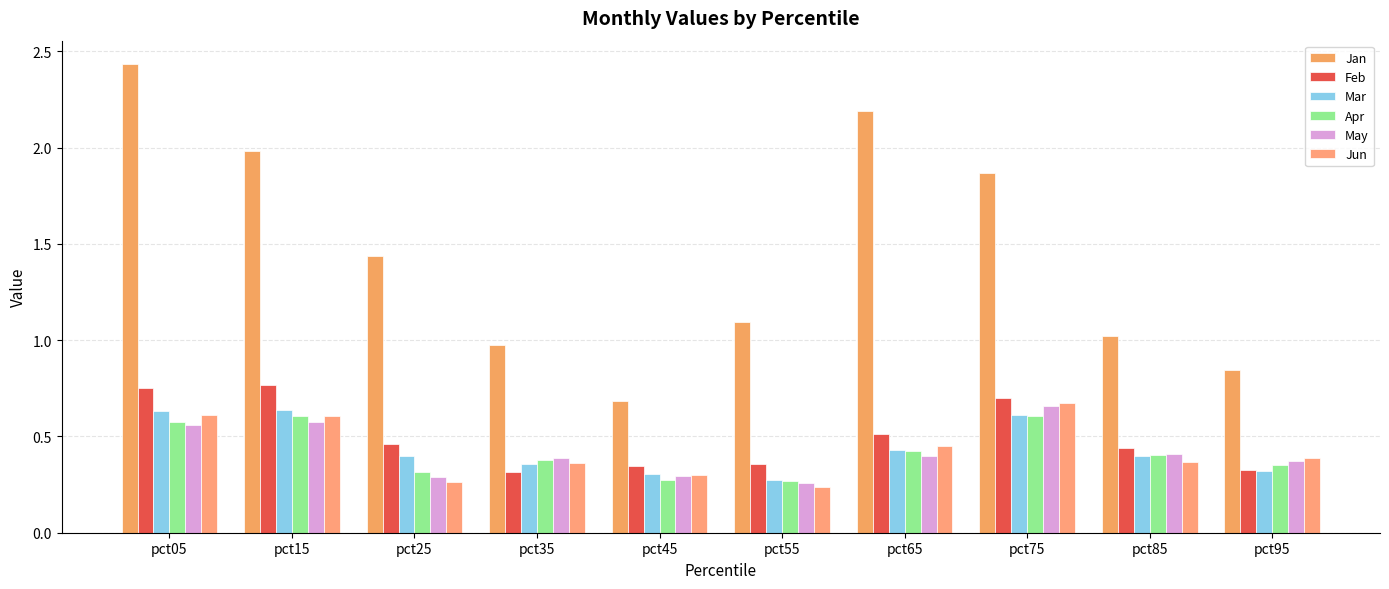

List the series in order of their peak value, lowest first.

Apr, Mar, May, Jun, Feb, Jan